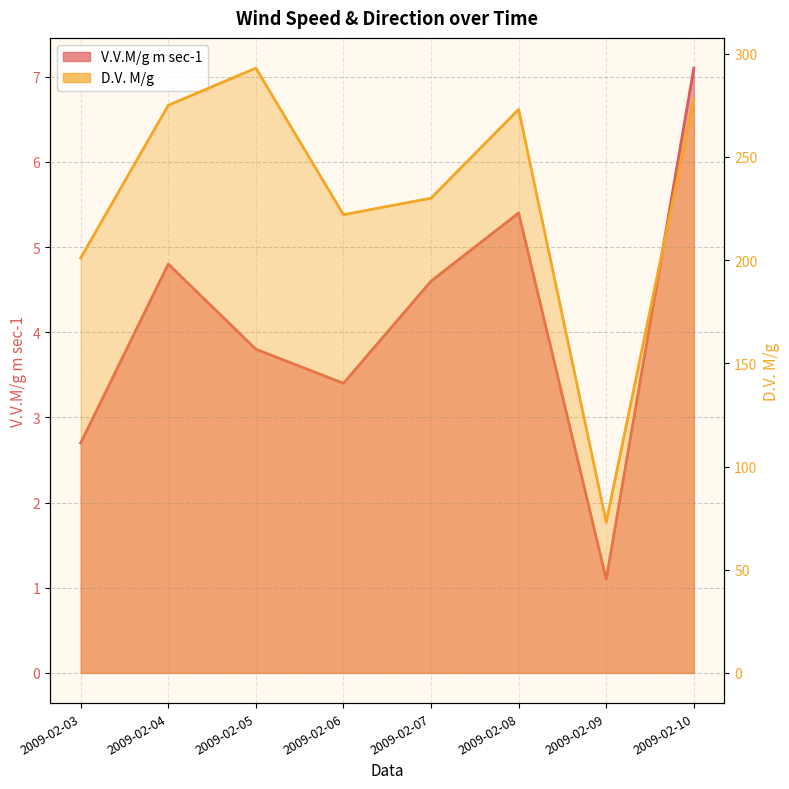

How many interior local peaks does the D.V. M/g series have?

2